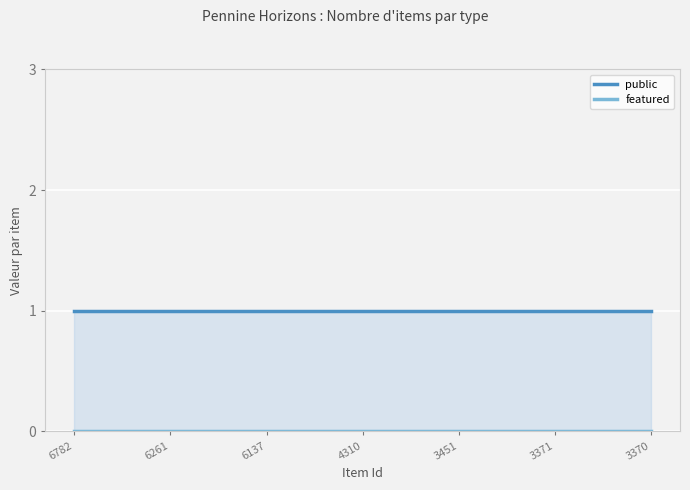

Reading left to right, transcribe all the data shown in this chart.

public: 6782=1	6261=1	6137=1	4310=1	3451=1	3371=1	3370=1
featured: 6782=0	6261=0	6137=0	4310=0	3451=0	3371=0	3370=0